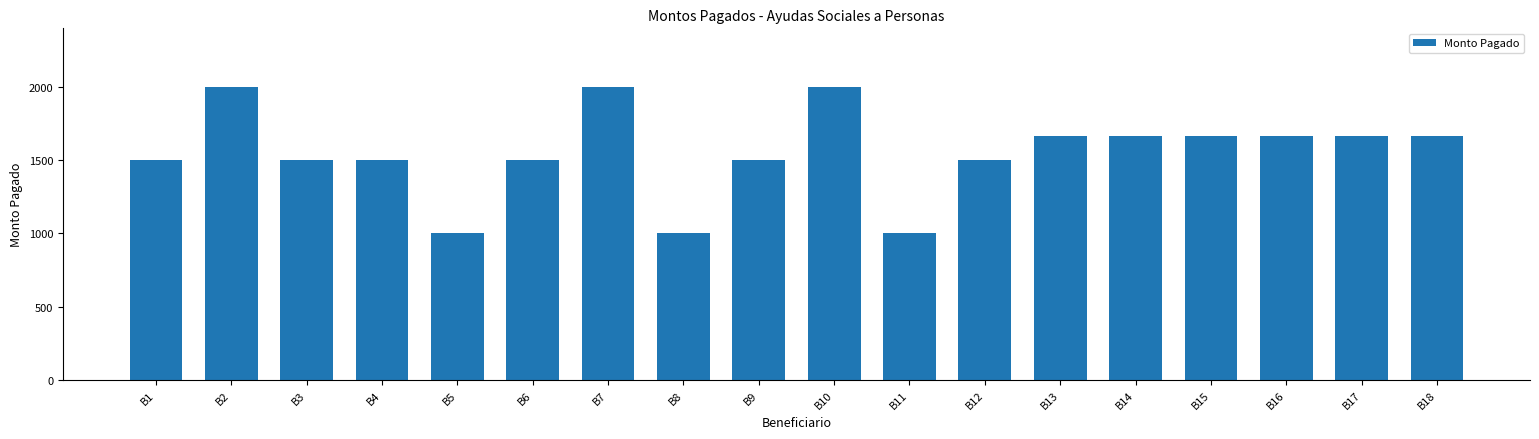

What is the difference between the second highest and minimum values?

1000.0